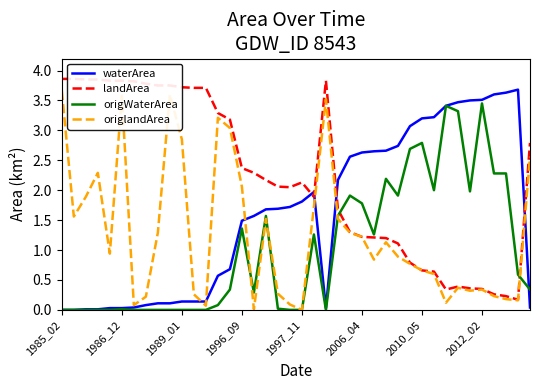

List the series in order of their overall mean, highest first.

landArea, waterArea, origlandArea, origWaterArea